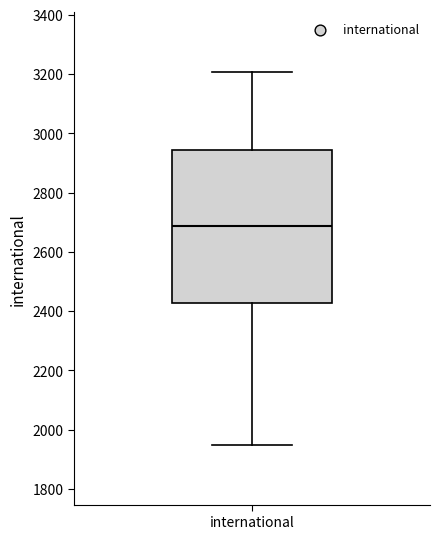

Transcribe this box plot: give where the median line is, the range the box spans, and where the two whiskers end, as read against the y-axis. The values are not printed on the chart, so give them approximately, as read against the axis.

median 2680, box 2420 to 2940, whiskers 1940 to 3200